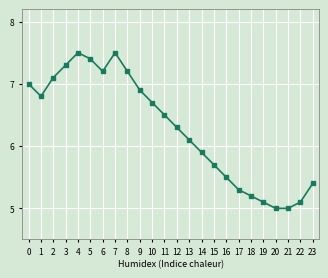

At which category is the sum across all series the highest?

4